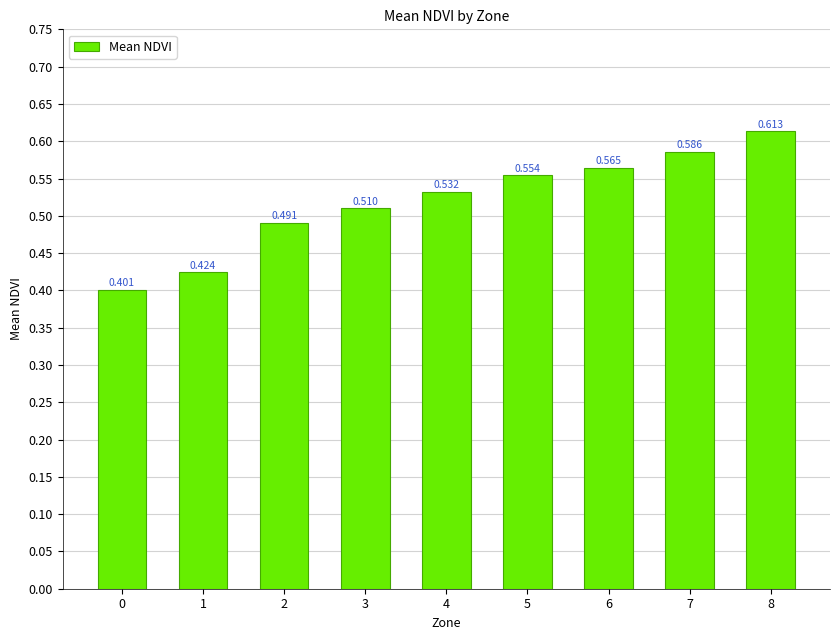

How many distinct data groups are displayed?

1